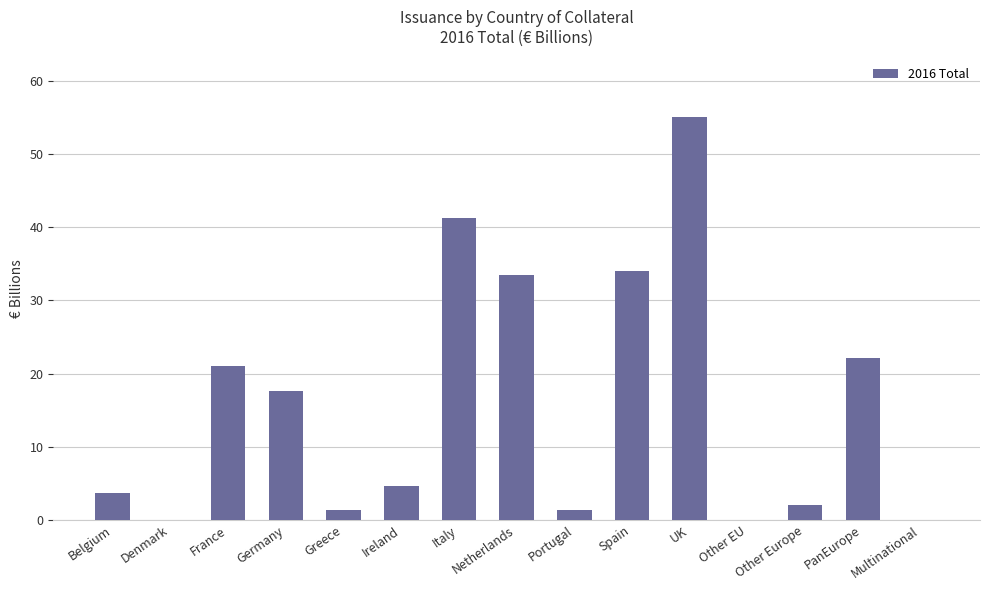

Count the number of data series in this chart.

1